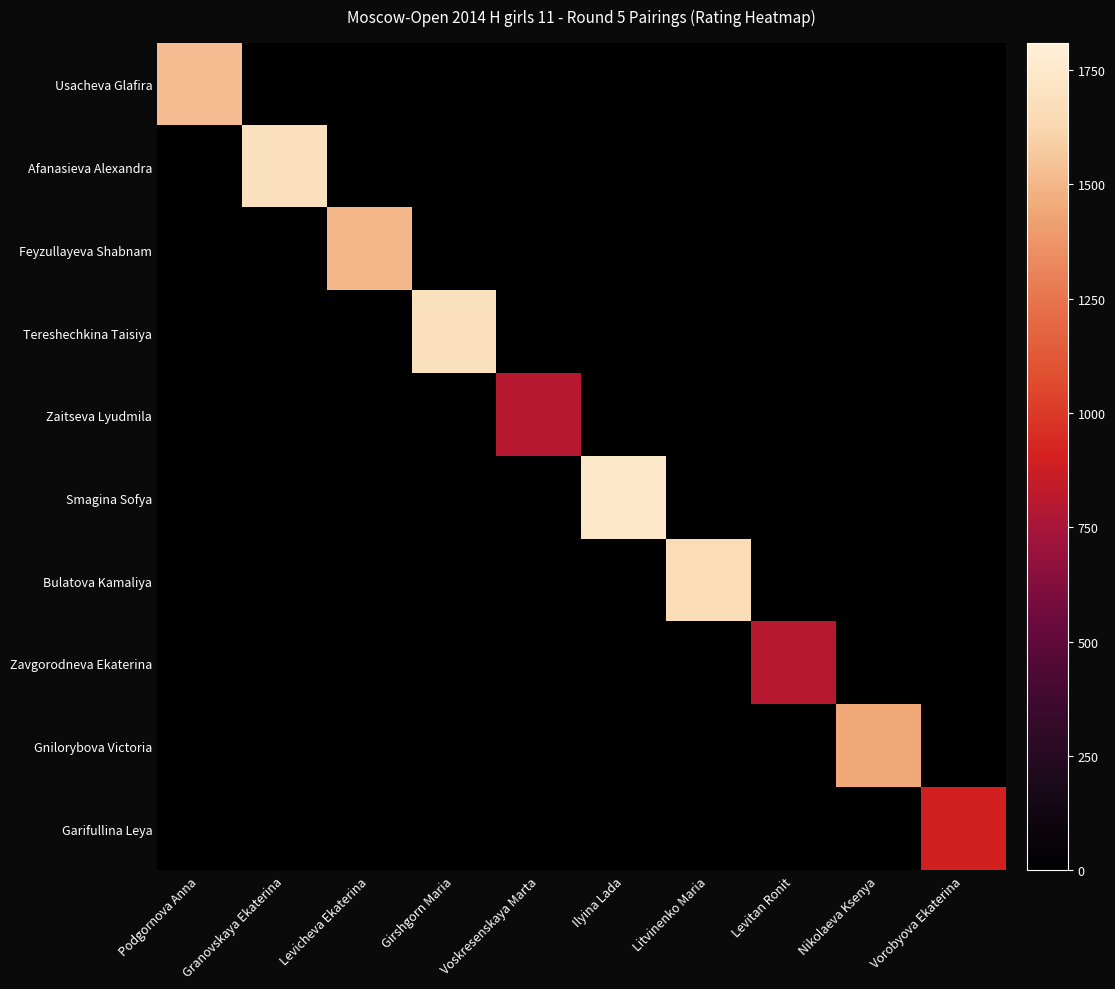

Reading left to right, extract all data points from this chart.

Usacheva Glafira: Podgornova Anna=1525	Granovskaya Ekaterina=0	Levicheva Ekaterina=0	Girshgorn Maria=0	Voskresenskaya Marta=0	Ilyina Lada=0	Litvinenko Maria=0	Levitan Ronit=0	Nikolaeva Ksenya=0	Vorobyova Ekaterina=0
Afanasieva Alexandra: Podgornova Anna=0	Granovskaya Ekaterina=1684	Levicheva Ekaterina=0	Girshgorn Maria=0	Voskresenskaya Marta=0	Ilyina Lada=0	Litvinenko Maria=0	Levitan Ronit=0	Nikolaeva Ksenya=0	Vorobyova Ekaterina=0
Feyzullayeva Shabnam: Podgornova Anna=0	Granovskaya Ekaterina=0	Levicheva Ekaterina=1499	Girshgorn Maria=0	Voskresenskaya Marta=0	Ilyina Lada=0	Litvinenko Maria=0	Levitan Ronit=0	Nikolaeva Ksenya=0	Vorobyova Ekaterina=0
Tereshechkina Taisiya: Podgornova Anna=0	Granovskaya Ekaterina=0	Levicheva Ekaterina=0	Girshgorn Maria=1687	Voskresenskaya Marta=0	Ilyina Lada=0	Litvinenko Maria=0	Levitan Ronit=0	Nikolaeva Ksenya=0	Vorobyova Ekaterina=0
Zaitseva Lyudmila: Podgornova Anna=0	Granovskaya Ekaterina=0	Levicheva Ekaterina=0	Girshgorn Maria=0	Voskresenskaya Marta=800	Ilyina Lada=0	Litvinenko Maria=0	Levitan Ronit=0	Nikolaeva Ksenya=0	Vorobyova Ekaterina=0
Smagina Sofya: Podgornova Anna=0	Granovskaya Ekaterina=0	Levicheva Ekaterina=0	Girshgorn Maria=0	Voskresenskaya Marta=0	Ilyina Lada=1740	Litvinenko Maria=0	Levitan Ronit=0	Nikolaeva Ksenya=0	Vorobyova Ekaterina=0
Bulatova Kamaliya: Podgornova Anna=0	Granovskaya Ekaterina=0	Levicheva Ekaterina=0	Girshgorn Maria=0	Voskresenskaya Marta=0	Ilyina Lada=0	Litvinenko Maria=1656	Levitan Ronit=0	Nikolaeva Ksenya=0	Vorobyova Ekaterina=0
Zavgorodneva Ekaterina: Podgornova Anna=0	Granovskaya Ekaterina=0	Levicheva Ekaterina=0	Girshgorn Maria=0	Voskresenskaya Marta=0	Ilyina Lada=0	Litvinenko Maria=0	Levitan Ronit=800	Nikolaeva Ksenya=0	Vorobyova Ekaterina=0
Gnilorybova Victoria: Podgornova Anna=0	Granovskaya Ekaterina=0	Levicheva Ekaterina=0	Girshgorn Maria=0	Voskresenskaya Marta=0	Ilyina Lada=0	Litvinenko Maria=0	Levitan Ronit=0	Nikolaeva Ksenya=1446	Vorobyova Ekaterina=0
Garifullina Leya: Podgornova Anna=0	Granovskaya Ekaterina=0	Levicheva Ekaterina=0	Girshgorn Maria=0	Voskresenskaya Marta=0	Ilyina Lada=0	Litvinenko Maria=0	Levitan Ronit=0	Nikolaeva Ksenya=0	Vorobyova Ekaterina=900